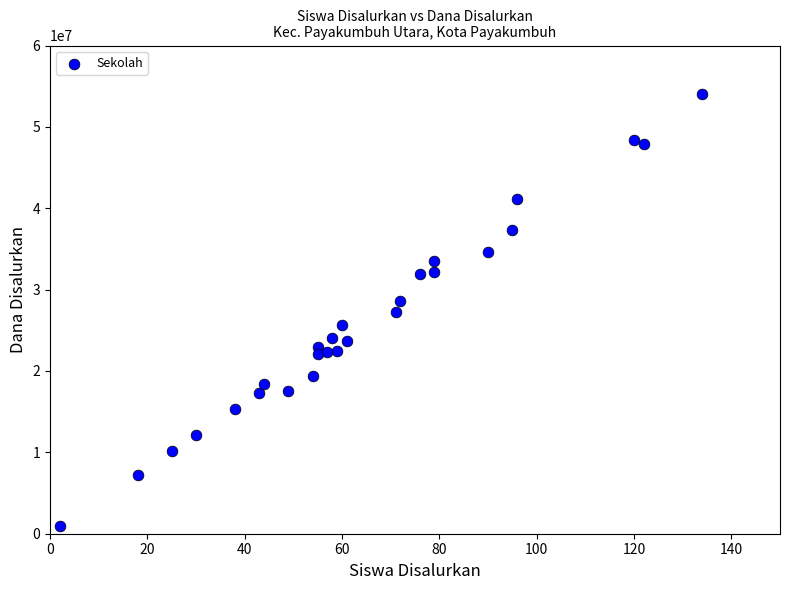

What is the range of Y values (max minus min)?

53100000